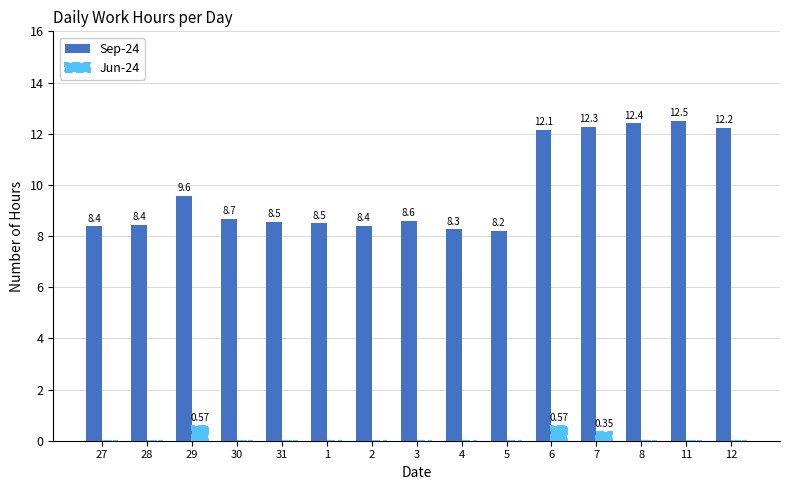

At which category is the sum across all series the highest?

6